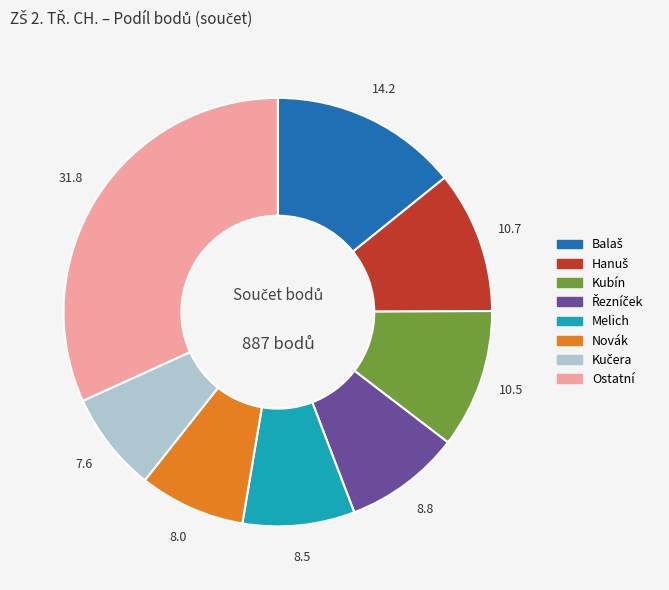

Does any single category account for the majority?

No